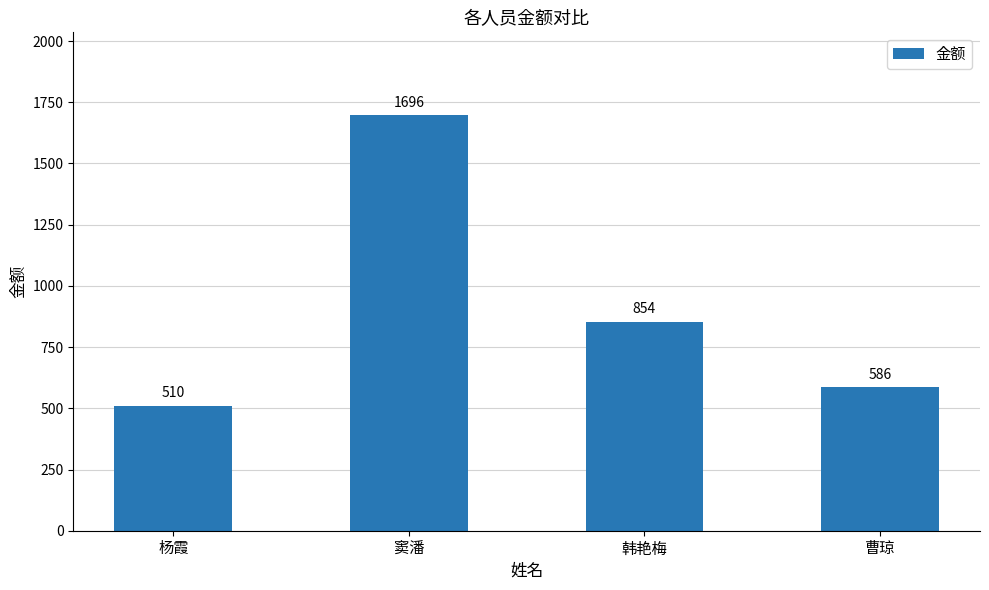

At which label does the data first exceed 854?

窦潘